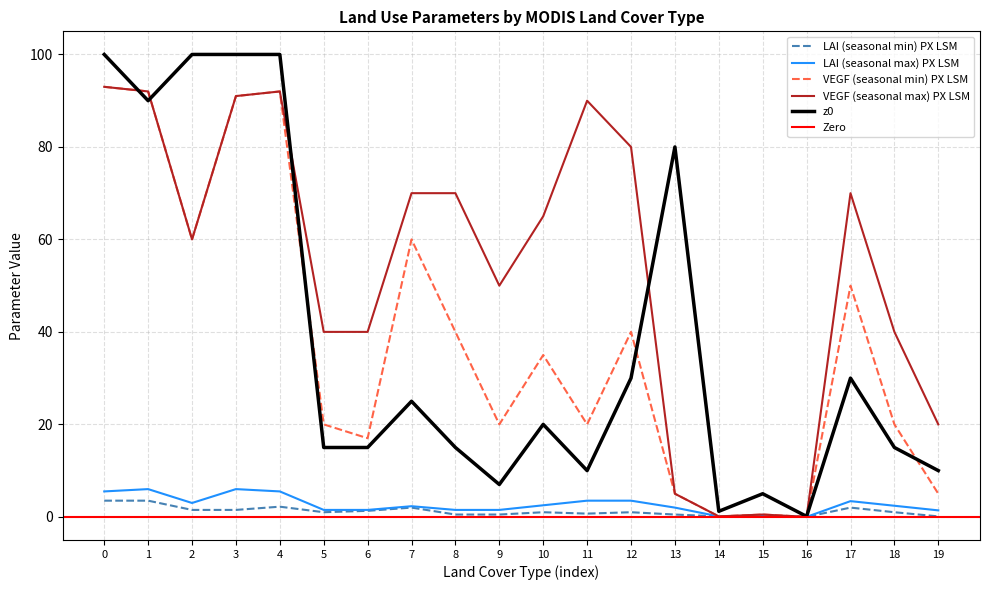

Which category has the highest value in the VEGF (seasonal min) PX LSM series?

0